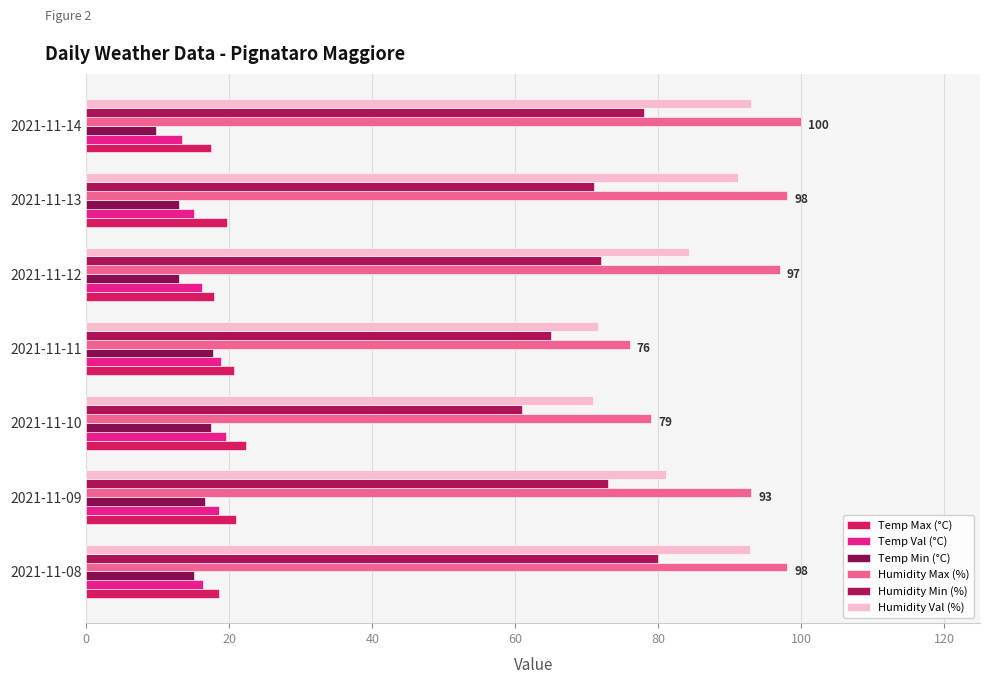

How many series are shown in this chart?

6